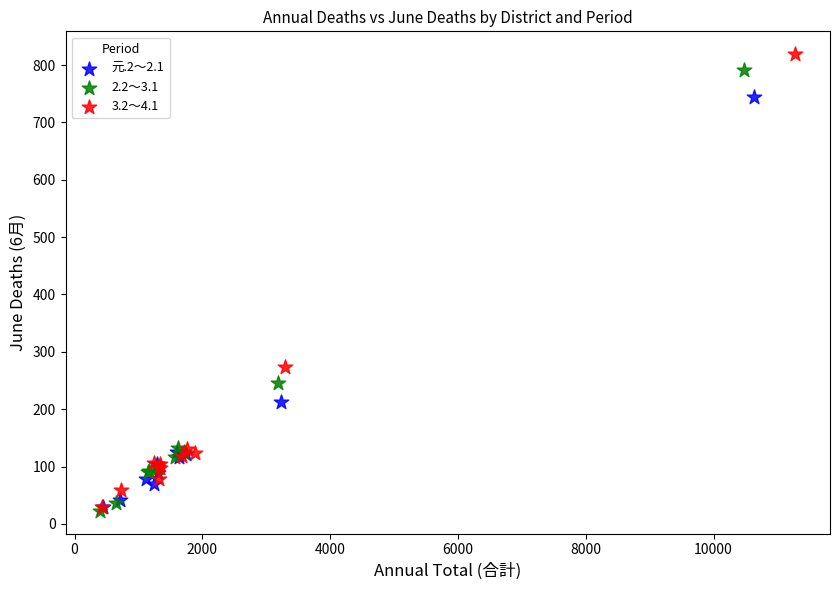

What are all the series names shown in the legend?

元.2～2.1, 2.2～3.1, 3.2～4.1